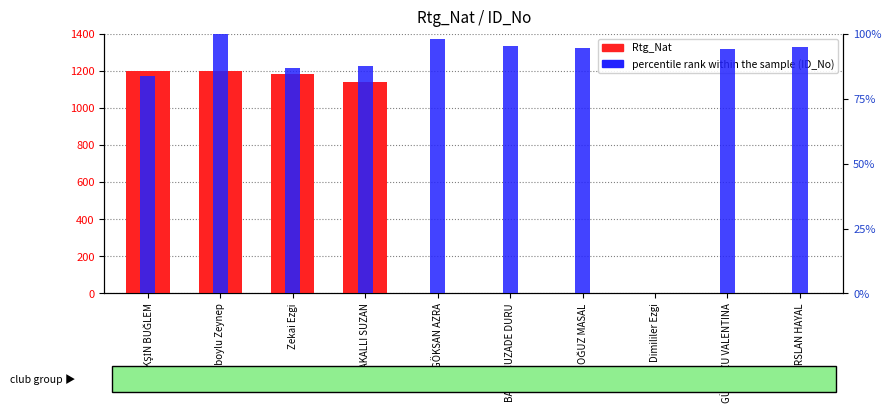

Which series has the largest total across all categories?

Rtg_Nat